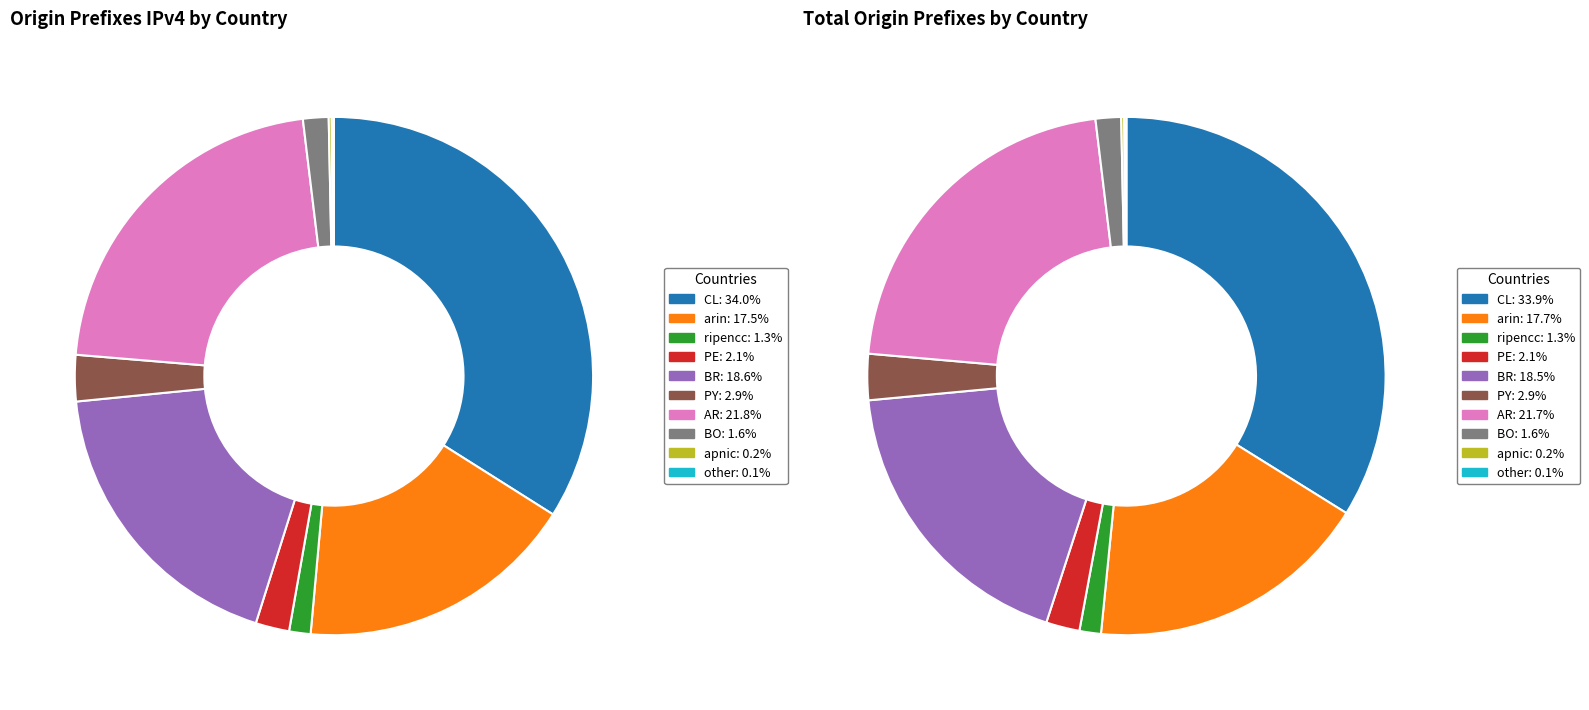

Which series has the largest range (max minus min)?

values_ipv4